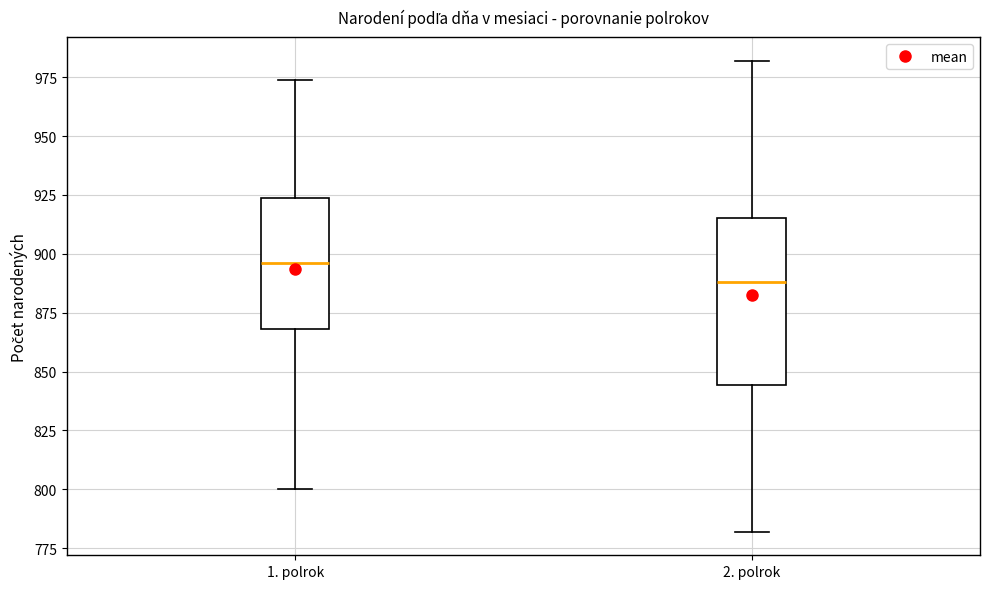

Comparing the boxes themselves (not the whiskers), which one is the tallest?

2. polrok